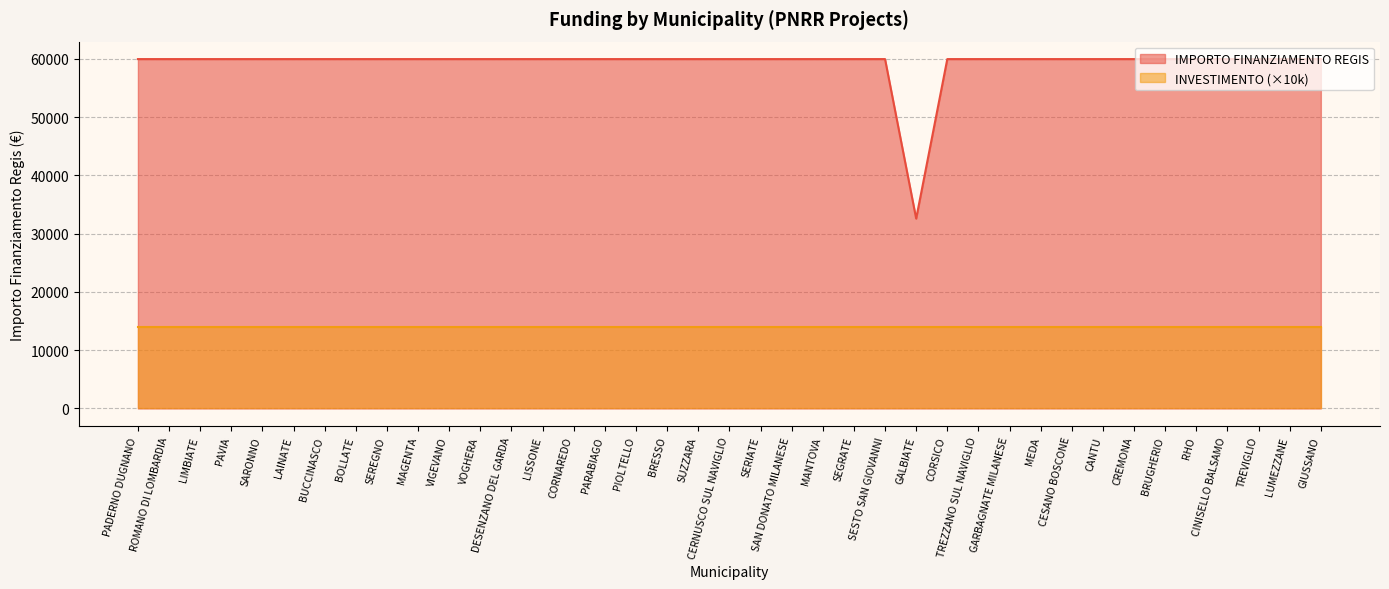

What is the average value?

59264